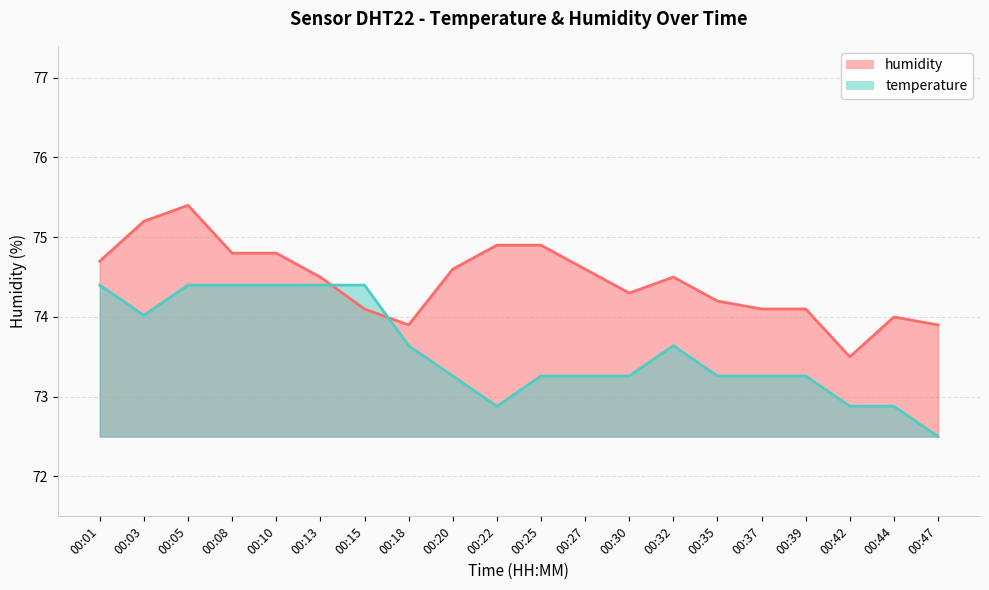

How many series are shown in this chart?

1